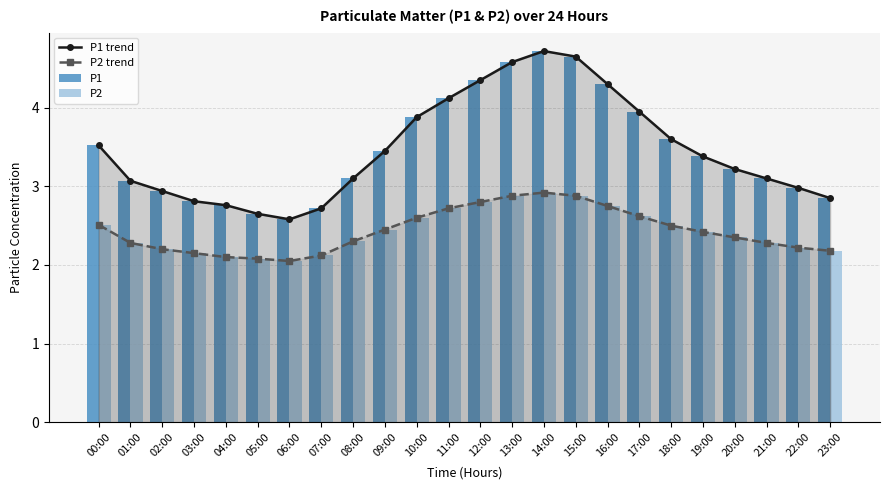

Reading right to left, what are all the values shown in this chart?

P1 trend: 23:00=2.9	22:00=3.0	21:00=3.1	20:00=3.2	19:00=3.4	18:00=3.6	17:00=4.0	16:00=4.3	15:00=4.7	14:00=4.7	13:00=4.6	12:00=4.3	11:00=4.1	10:00=3.9	09:00=3.5	08:00=3.1	07:00=2.7	06:00=2.6	05:00=2.6	04:00=2.8	03:00=2.8	02:00=2.9	01:00=3.1	00:00=3.5
P2 trend: 23:00=2.2	22:00=2.2	21:00=2.3	20:00=2.4	19:00=2.4	18:00=2.5	17:00=2.6	16:00=2.8	15:00=2.9	14:00=2.9	13:00=2.9	12:00=2.8	11:00=2.7	10:00=2.6	09:00=2.5	08:00=2.3	07:00=2.1	06:00=2.0	05:00=2.1	04:00=2.1	03:00=2.1	02:00=2.2	01:00=2.3	00:00=2.5
P1: 23:00=2.9	22:00=3.0	21:00=3.1	20:00=3.2	19:00=3.4	18:00=3.6	17:00=4.0	16:00=4.3	15:00=4.7	14:00=4.7	13:00=4.6	12:00=4.3	11:00=4.1	10:00=3.9	09:00=3.5	08:00=3.1	07:00=2.7	06:00=2.6	05:00=2.6	04:00=2.8	03:00=2.8	02:00=2.9	01:00=3.1	00:00=3.5
P2: 23:00=2.2	22:00=2.2	21:00=2.3	20:00=2.4	19:00=2.4	18:00=2.5	17:00=2.6	16:00=2.8	15:00=2.9	14:00=2.9	13:00=2.9	12:00=2.8	11:00=2.7	10:00=2.6	09:00=2.5	08:00=2.3	07:00=2.1	06:00=2.0	05:00=2.1	04:00=2.1	03:00=2.1	02:00=2.2	01:00=2.3	00:00=2.5